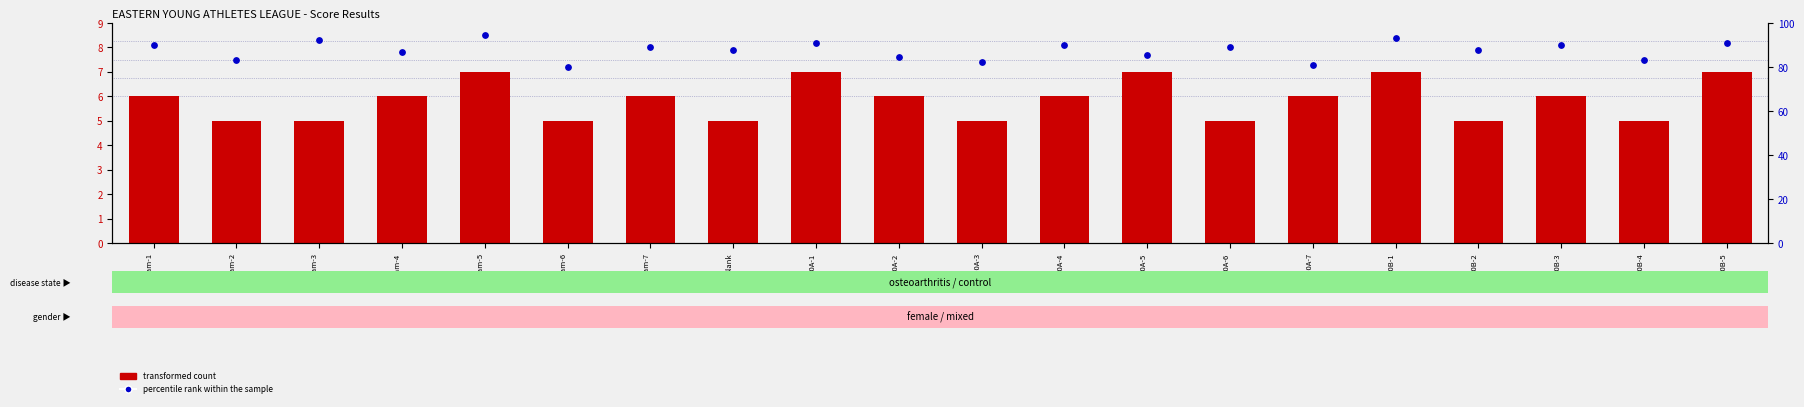

Which series has the largest total across all categories?

percentile rank within the sample